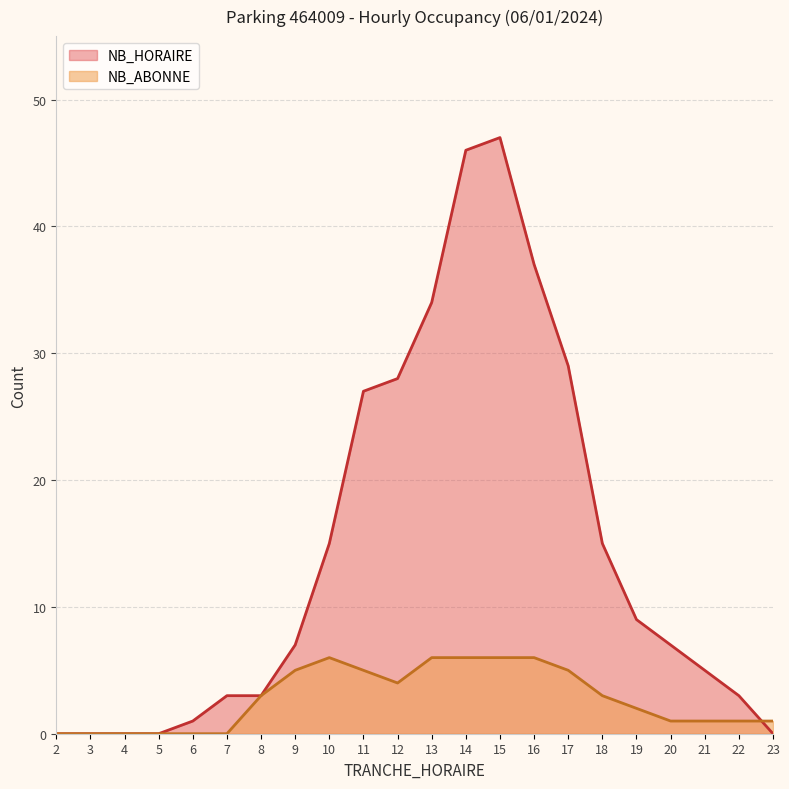

Which series has the largest total across all categories?

NB_HORAIRE